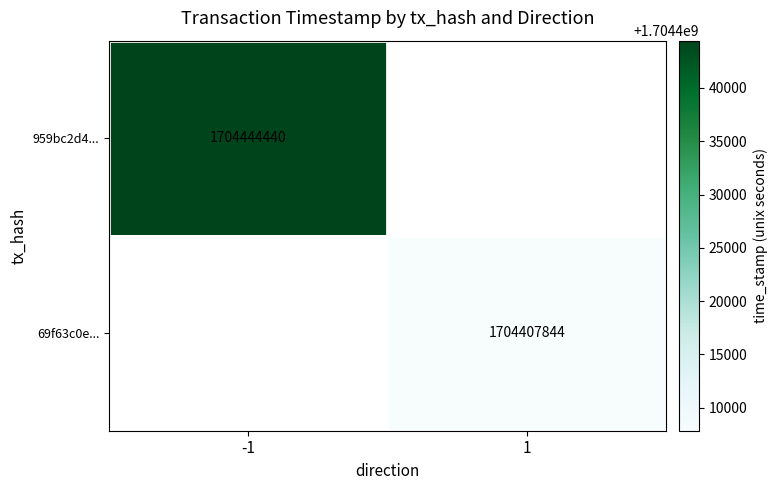

Is it true that 69f63c0e... equals 1704407844 at 1?

True